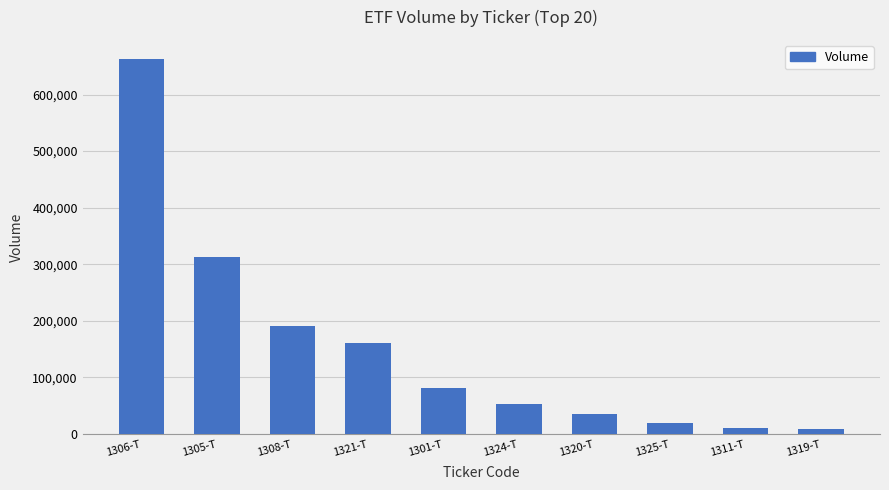

True or false: the data shows 313020 at 1305-T.

True